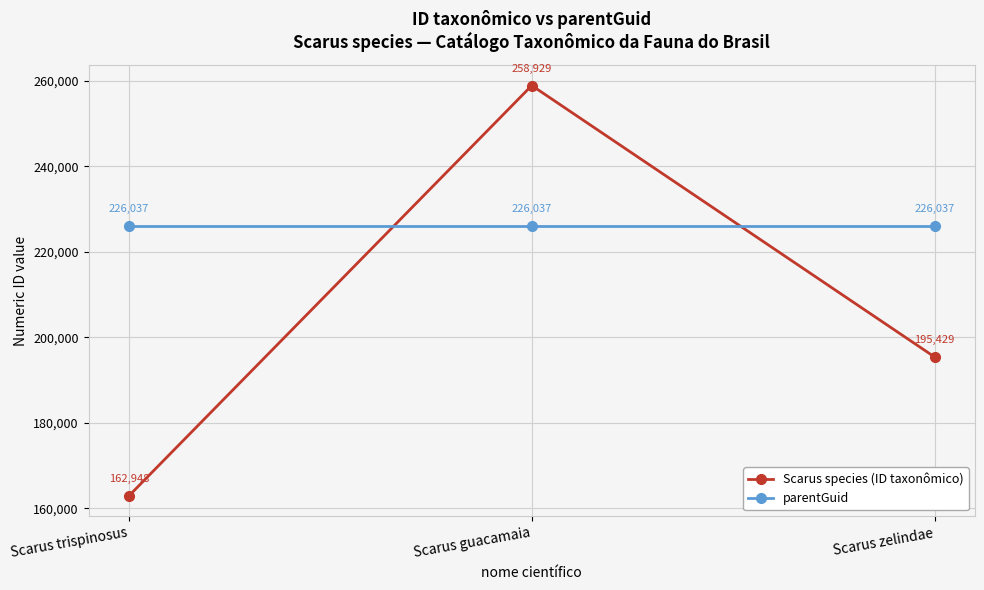

Rank the series by their average value, from highest to lowest.

parentGuid, Scarus species (ID taxonômico)